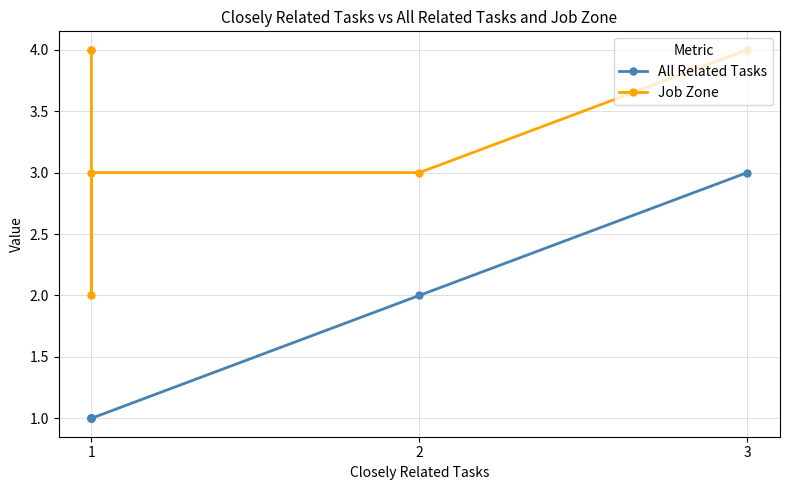

Rank the series by their maximum value, from lowest to highest.

All Related Tasks, Job Zone